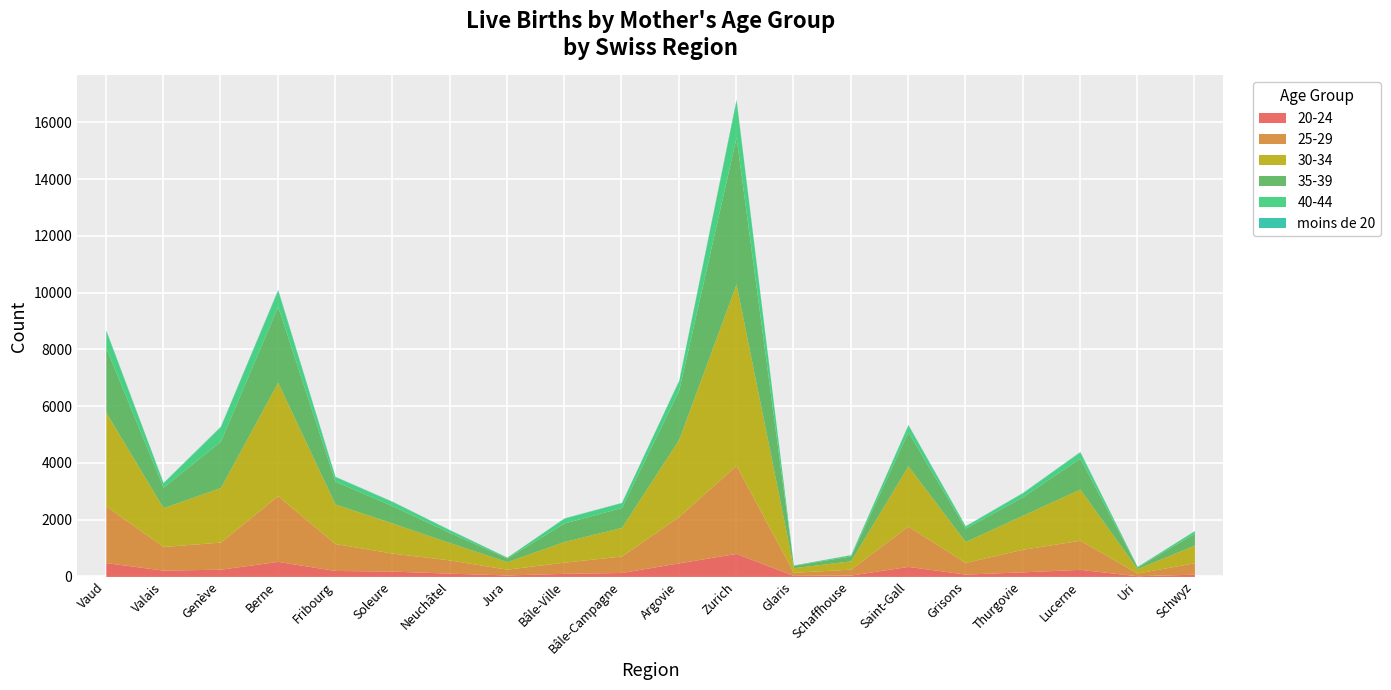

Is it true that 40-44 equals 319 at Genève?

False